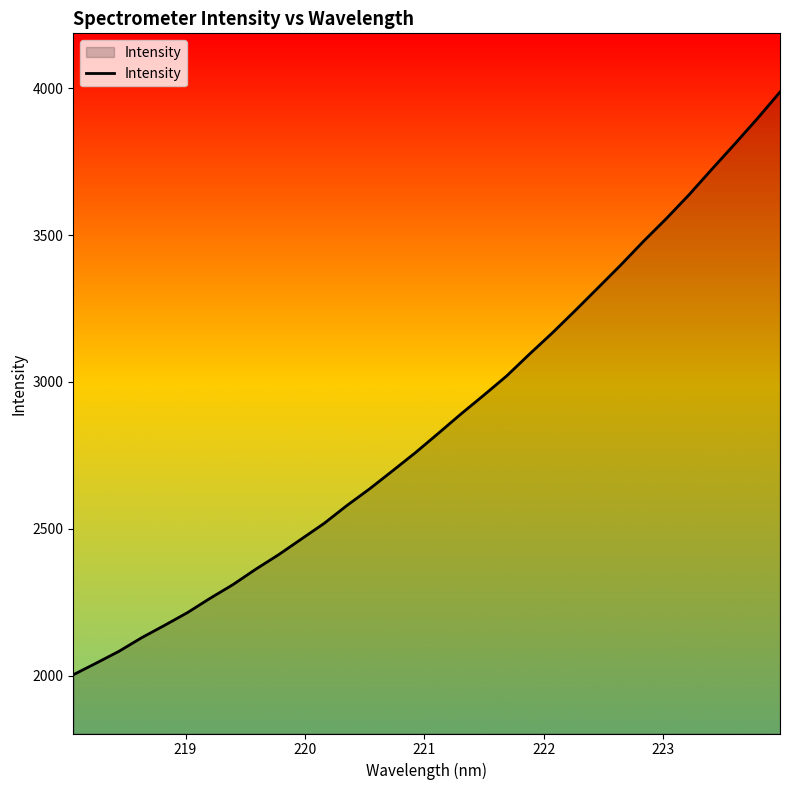

What is the minimum value shown in the chart?

2002.8